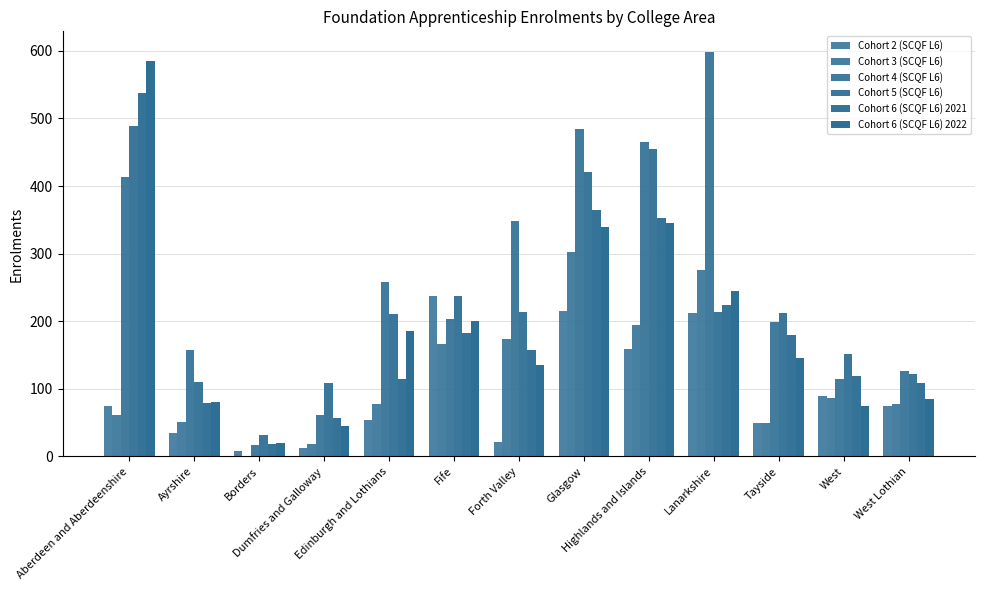

What is the maximum value for Cohort 5 (SCQF L6)?

489